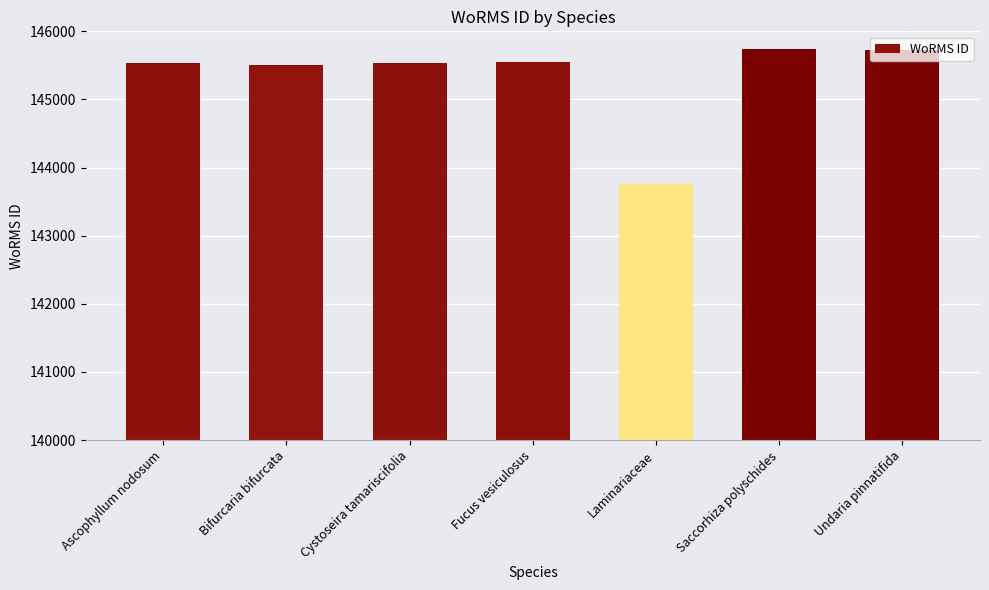

What is the difference between the maximum and minimum values?

1980